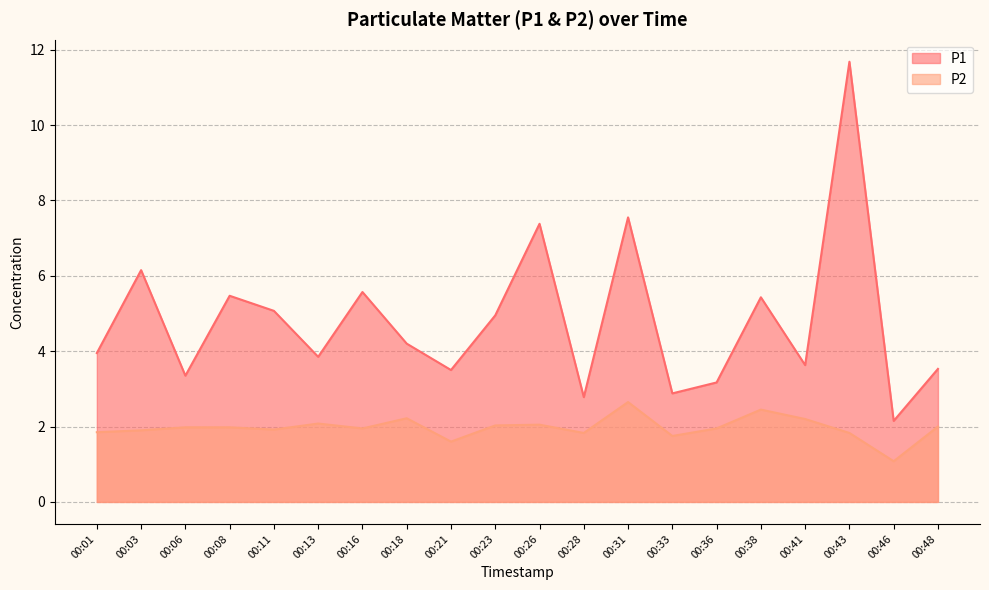

True or false: P2 has a value of 3.5 at 00:13.

False